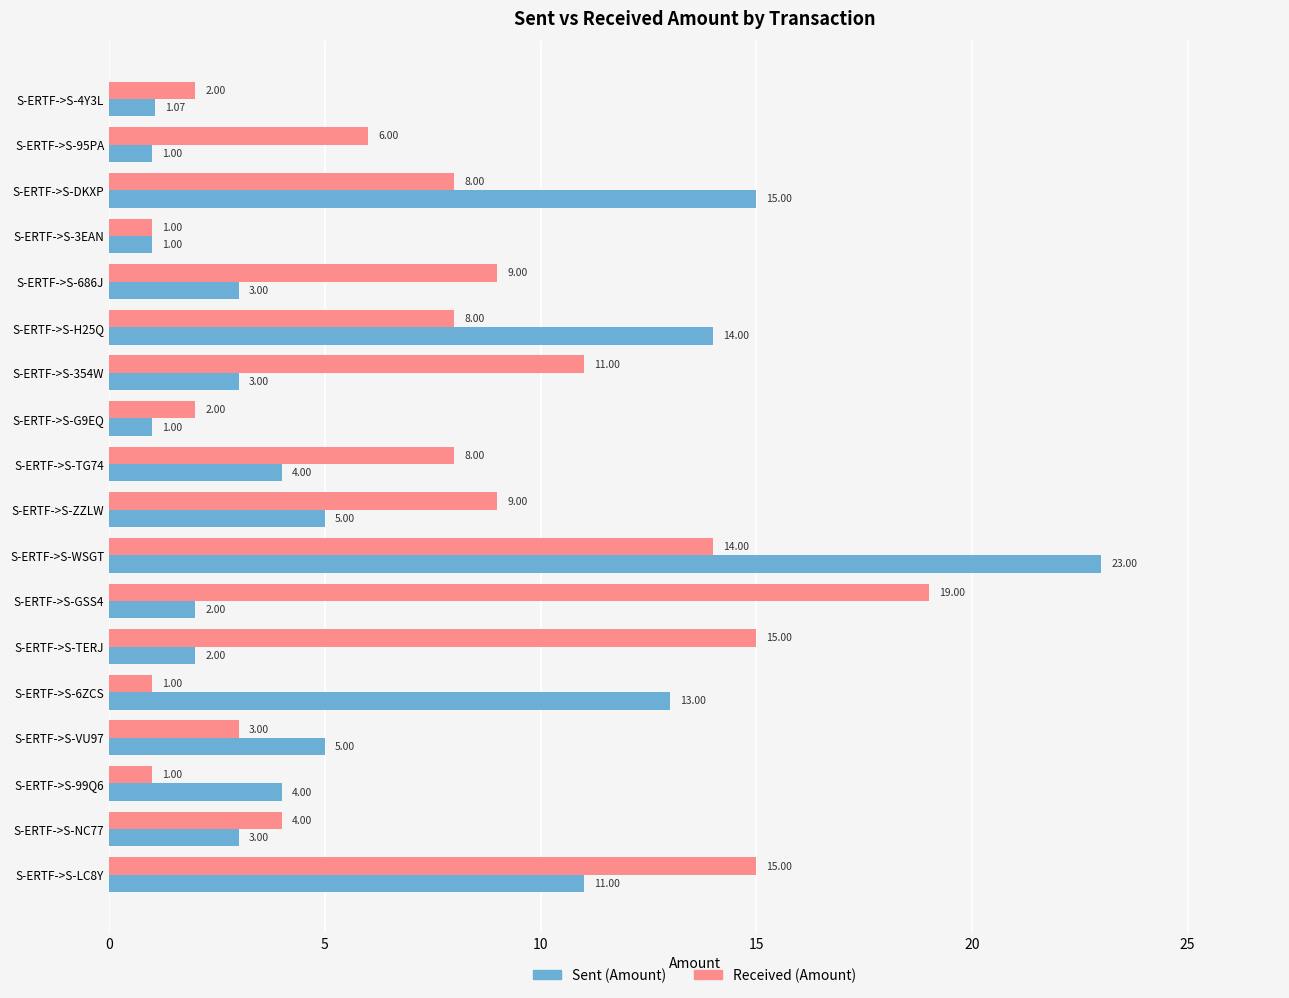

Rank the series by their maximum value, from lowest to highest.

Received (Amount), Sent (Amount)